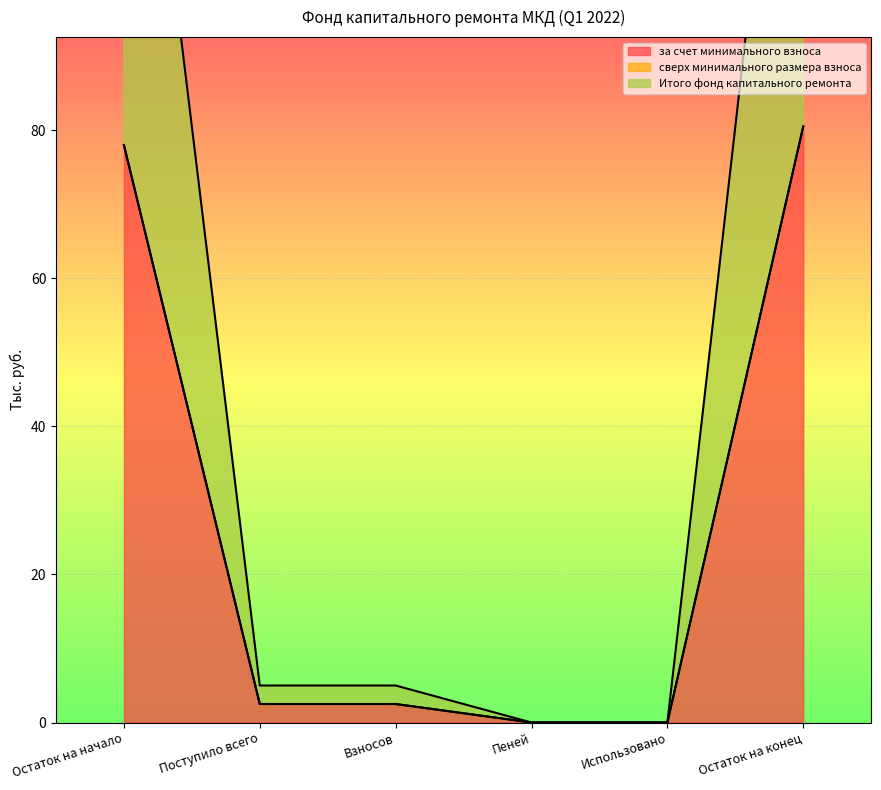

What is the sum of all за счет минимального взноса values?

163.5